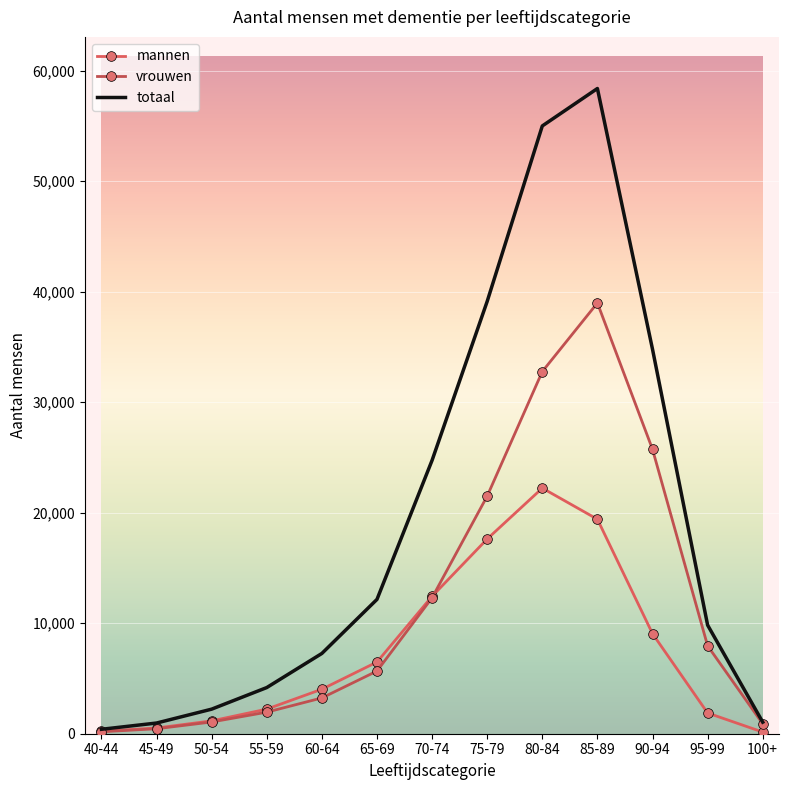

List the labels in order of vrouwen value, largest first.

85-89, 80-84, 90-94, 75-79, 70-74, 95-99, 65-69, 60-64, 55-59, 50-54, 100+, 45-49, 40-44